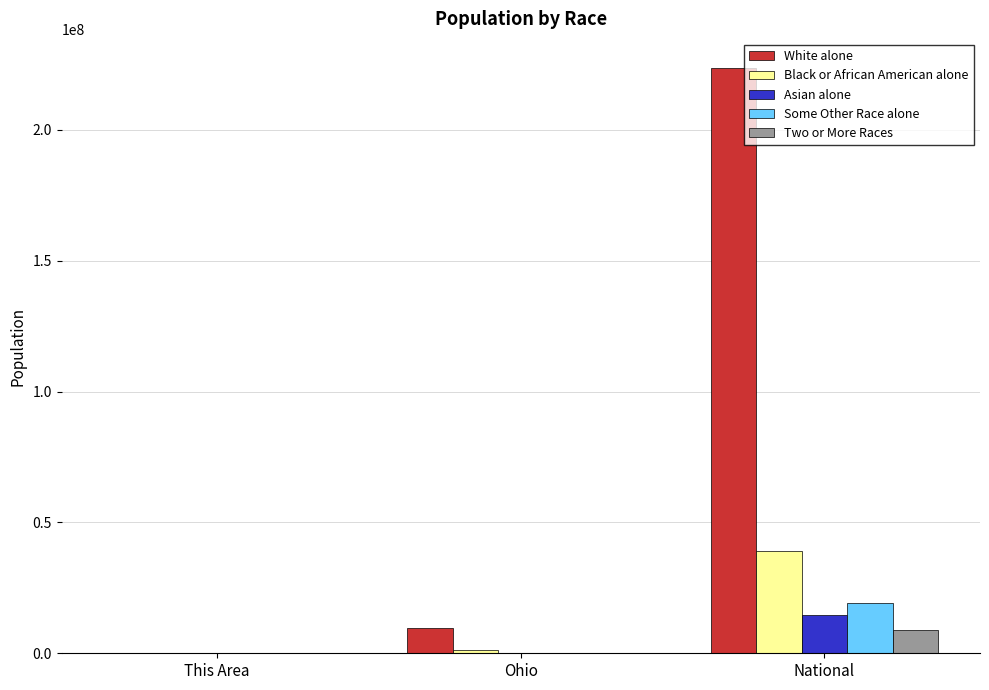

Which category has the highest value across all series?

National